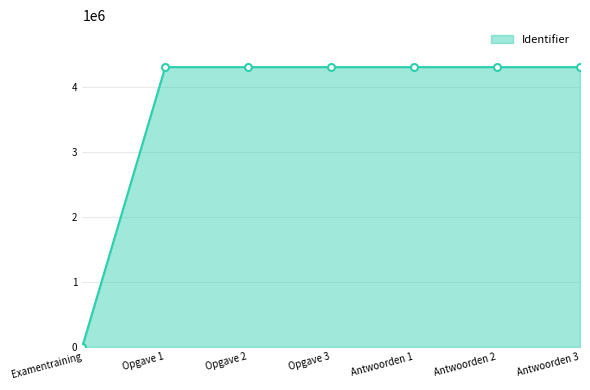

Count the number of categories in the chart.

7